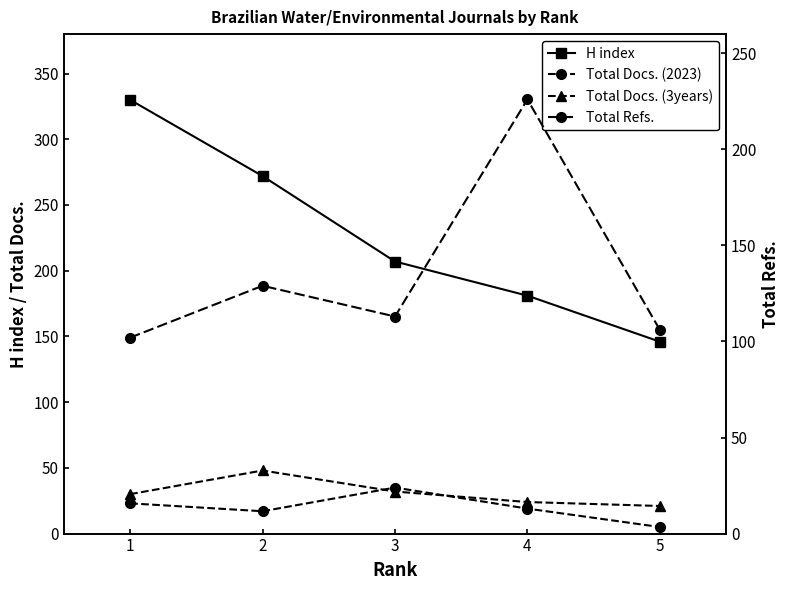

What is the difference between the second highest and minimum values in the H index series?

126